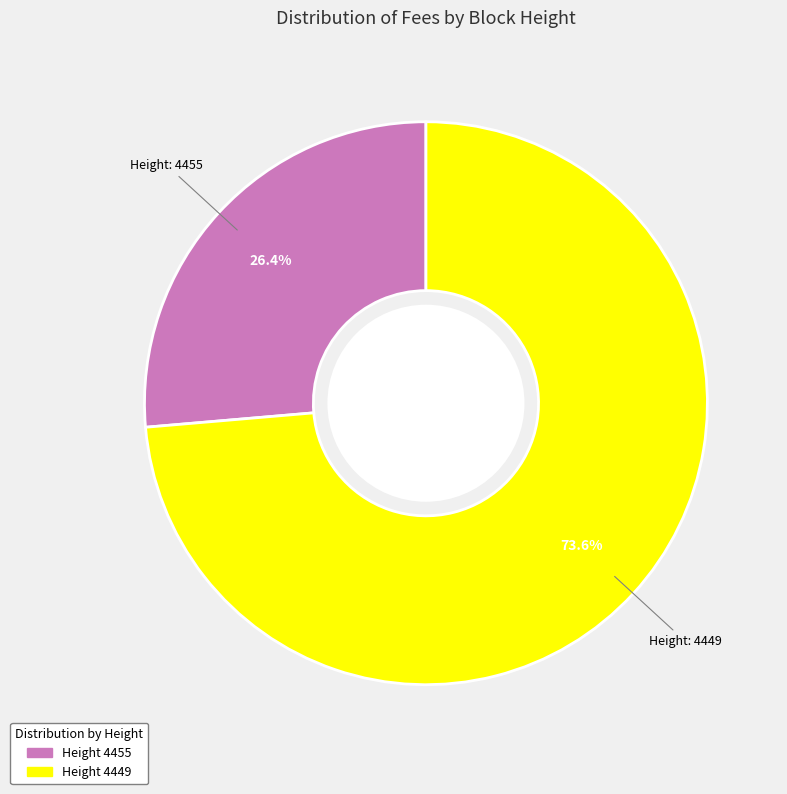

Is there any slice that represents more than half of the pie?

Yes